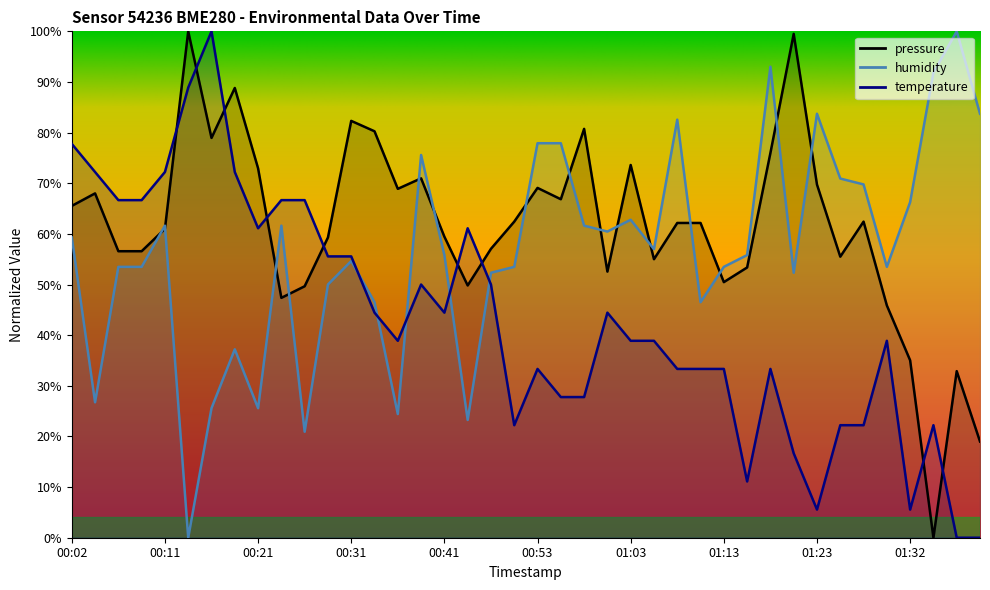

Which series has the largest total across all categories?

pressure